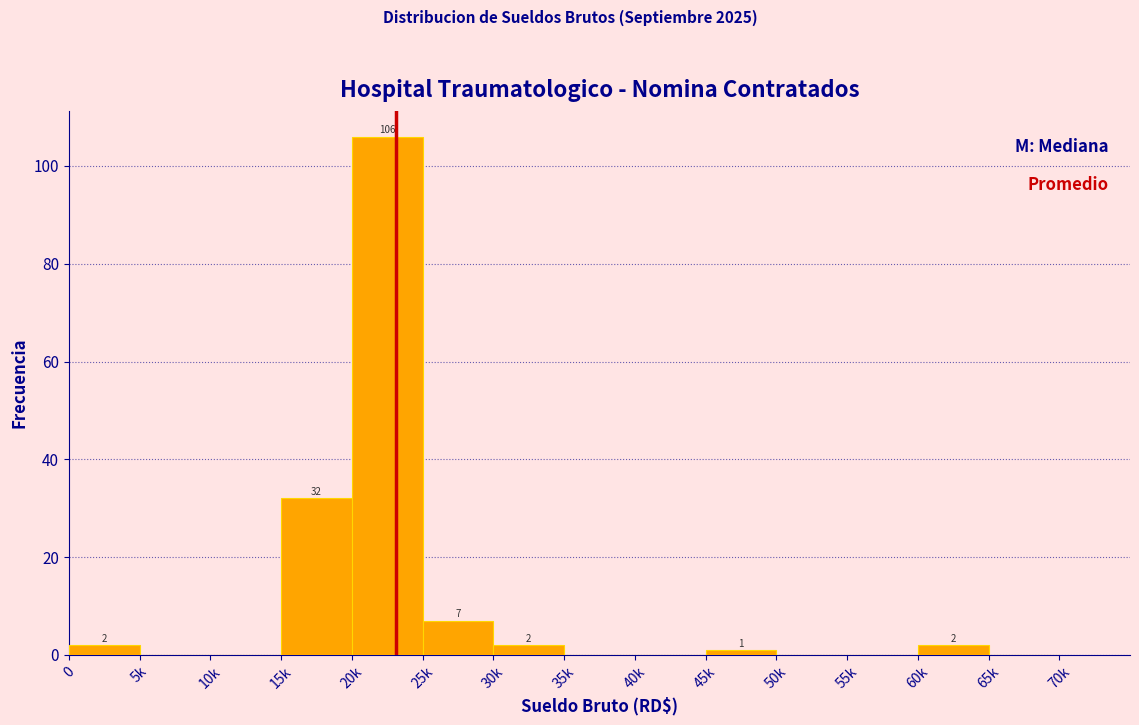

Reading left to right, list all the values displayed in this chart.

0=2	5k=0	10k=0	15k=32	20k=106	25k=7	30k=2	35k=0	40k=0	45k=1	50k=0	55k=0	60k=2	65k=0